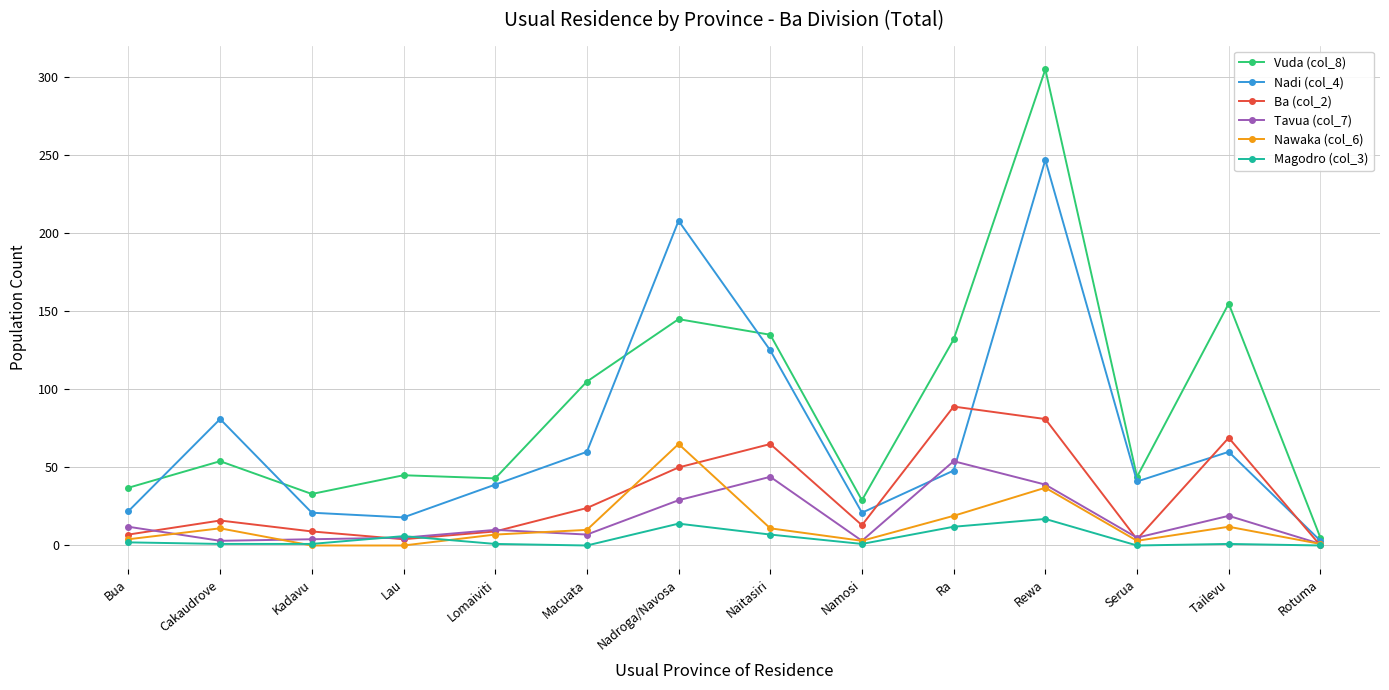

Which series has the largest range (max minus min)?

Vuda (col_8)